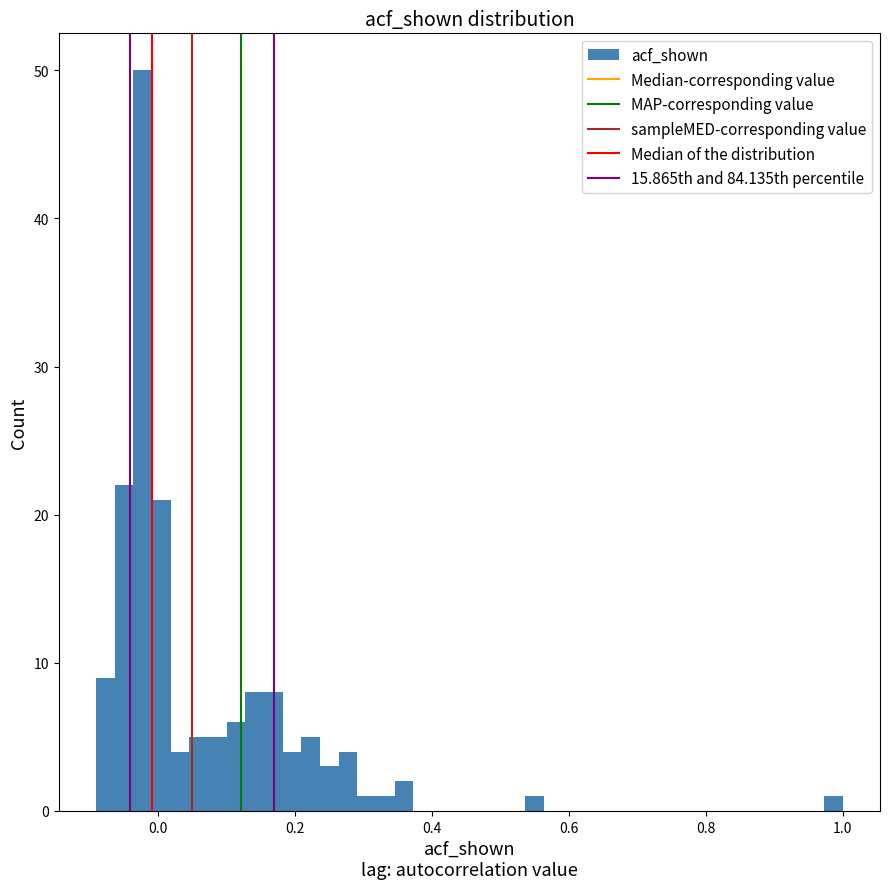

Around what value on the x-axis is the tallest bar? Give the approximate position of its centre, as read against the axis.

-0.02